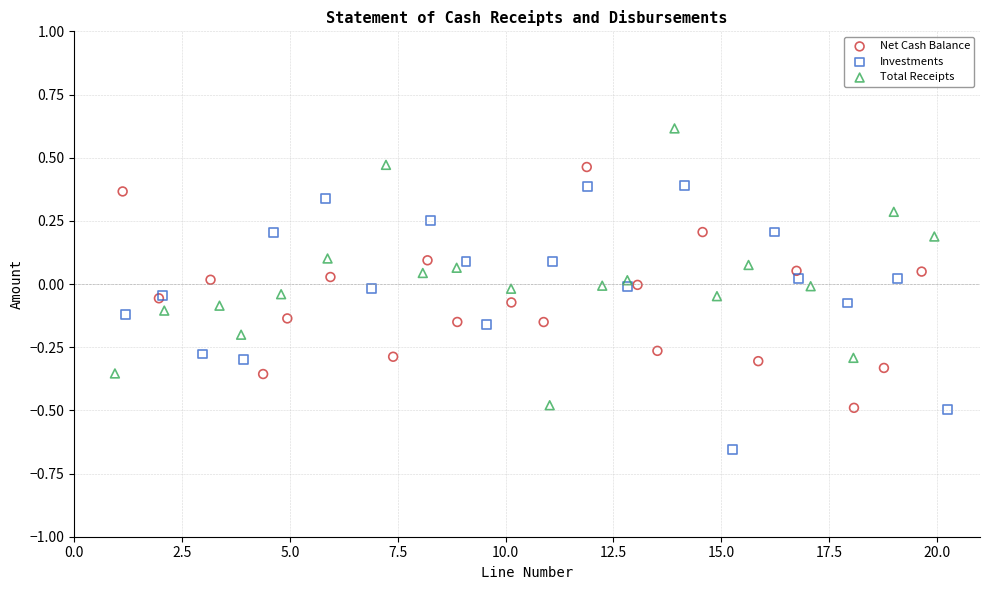

Which series reaches the minimum Y coordinate?

Investments